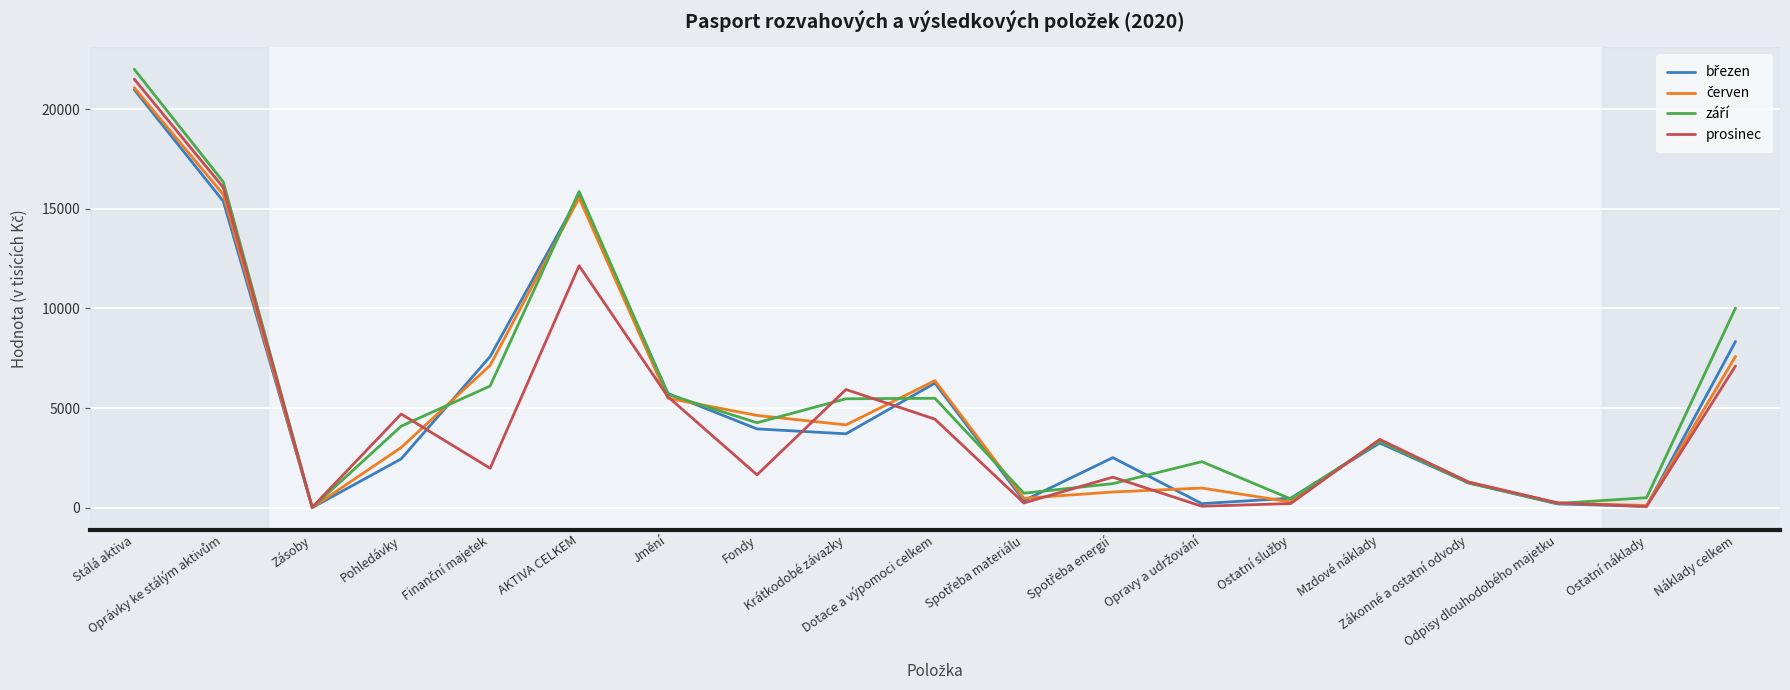

What is the maximum value shown in the chart?

21991